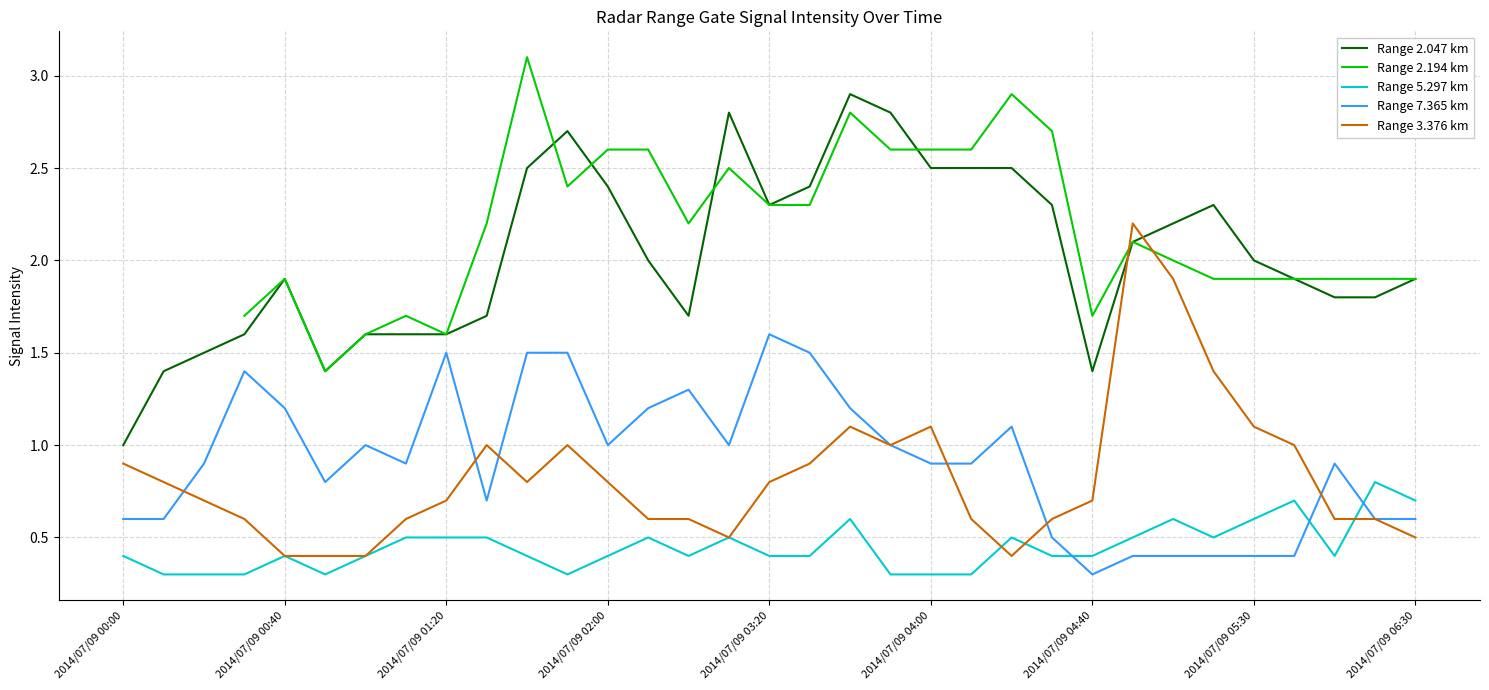

What is the value of the Range 2.047 km point at the 28th from the left?

2.3